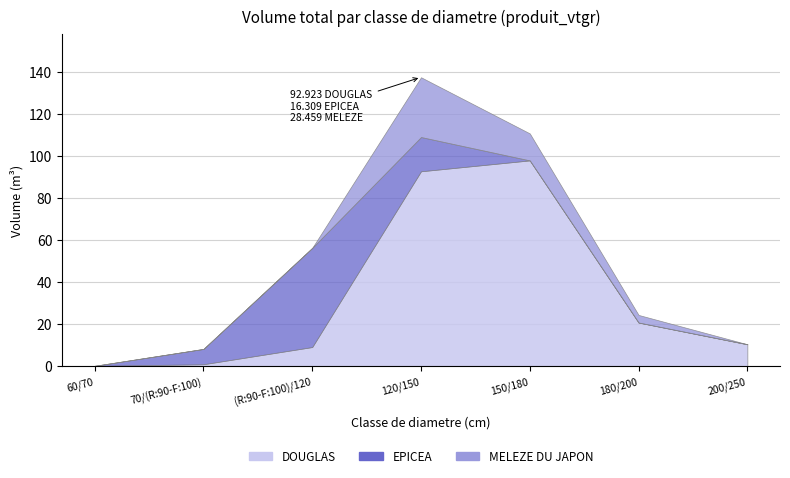

Where is MELEZE DU JAPON produit_vtgr nearest to the value 14?

150/180